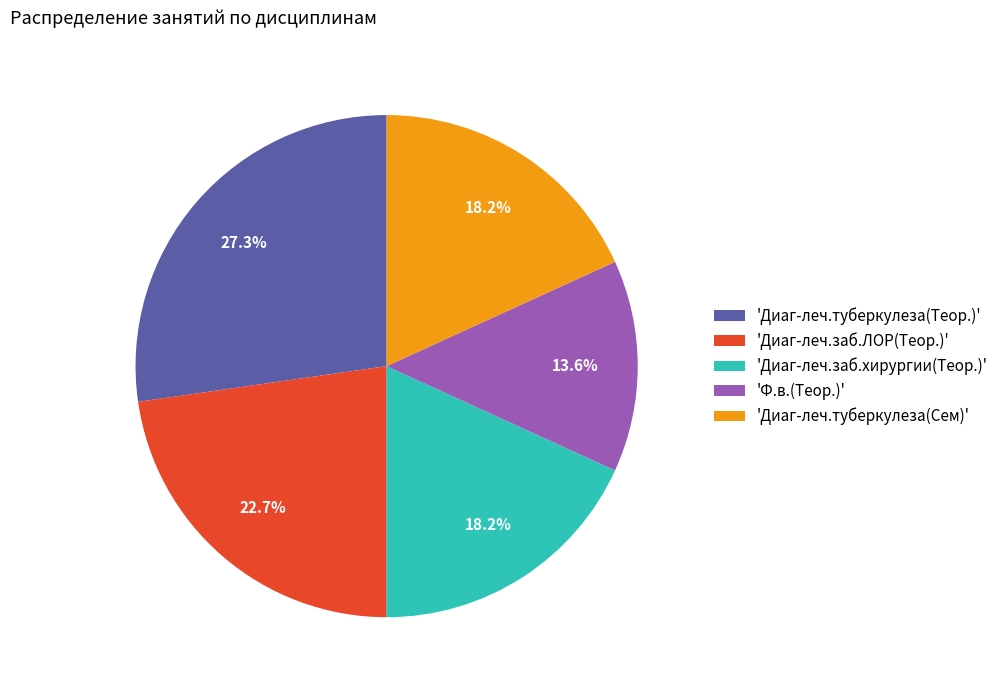

Approximately how many times larger is the value at 'Диаг-леч.туберкулеза(Теор.)' compared to 'Диаг-леч.заб.ЛОР(Теор.)'?

1.2